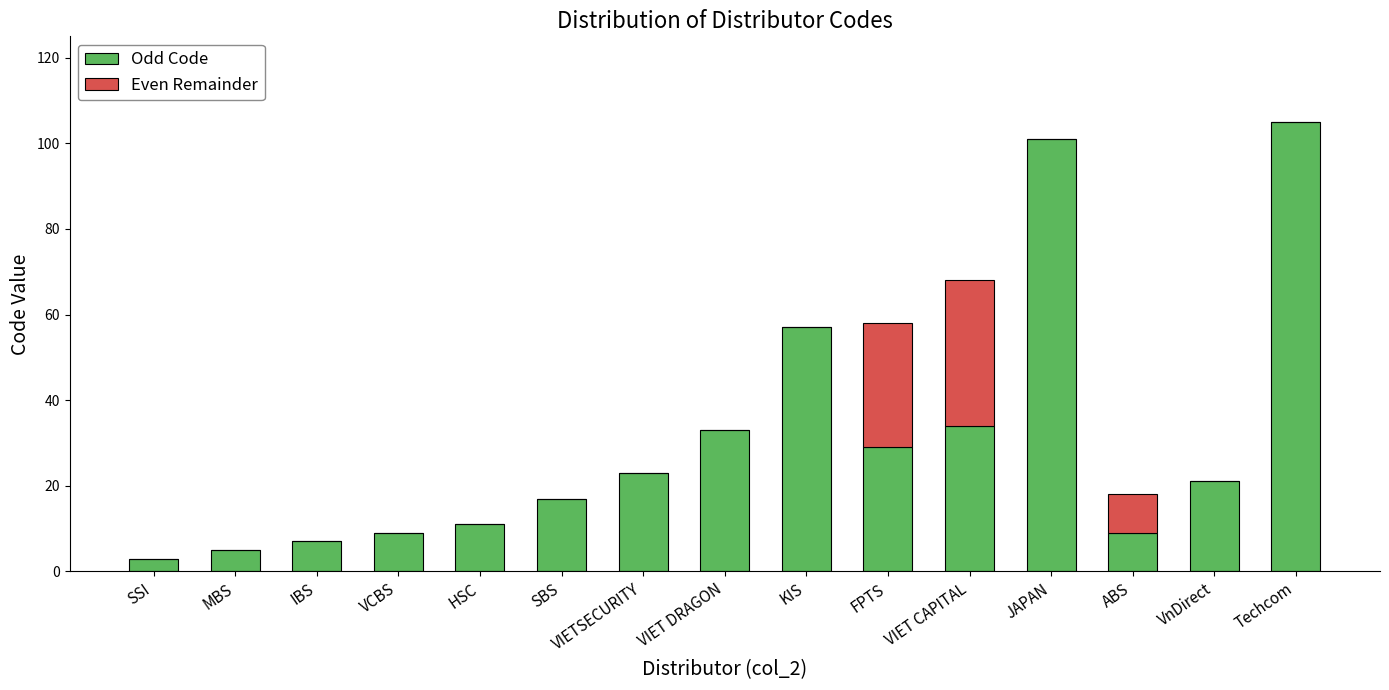

What is the sum of the Odd Code values at KIS and VnDirect?

78